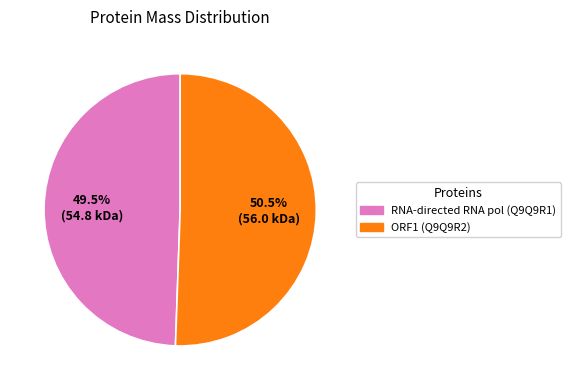

Approximately how many times larger is the value at RNA-directed RNA pol (Q9Q9R1) compared to ORF1 (Q9Q9R2)?

1.0